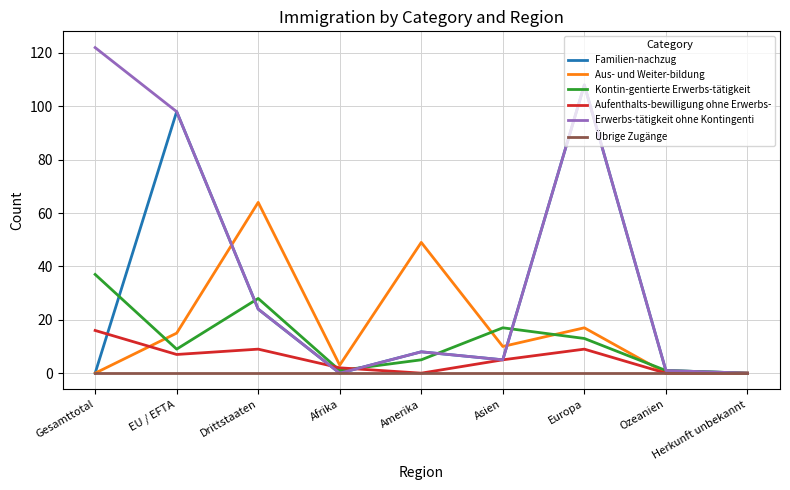

Reading left to right, extract all data points from this chart.

Familien-nachzug: Gesamttotal=0	EU / EFTA=98	Drittstaaten=24	Afrika=0	Amerika=8	Asien=5	Europa=108	Ozeanien=1	Herkunft unbekannt=0
Aus- und Weiter-bildung: Gesamttotal=0	EU / EFTA=15	Drittstaaten=64	Afrika=3	Amerika=49	Asien=10	Europa=17	Ozeanien=0	Herkunft unbekannt=0
Kontin-gentierte Erwerbs-tätigkeit: Gesamttotal=37	EU / EFTA=9	Drittstaaten=28	Afrika=1	Amerika=5	Asien=17	Europa=13	Ozeanien=1	Herkunft unbekannt=0
Aufenthalts-bewilligung ohne Erwerbs-: Gesamttotal=16	EU / EFTA=7	Drittstaaten=9	Afrika=2	Amerika=0	Asien=5	Europa=9	Ozeanien=0	Herkunft unbekannt=0
Erwerbs-tätigkeit ohne Kontingenti: Gesamttotal=122	EU / EFTA=98	Drittstaaten=24	Afrika=0	Amerika=8	Asien=5	Europa=108	Ozeanien=1	Herkunft unbekannt=0
Übrige Zugänge: Gesamttotal=0	EU / EFTA=0	Drittstaaten=0	Afrika=0	Amerika=0	Asien=0	Europa=0	Ozeanien=0	Herkunft unbekannt=0